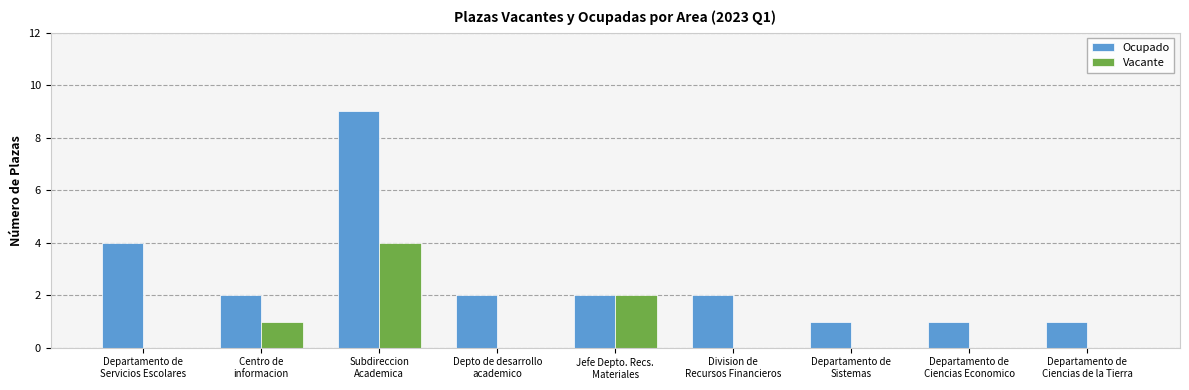

What is the sum of all Ocupado values?

24